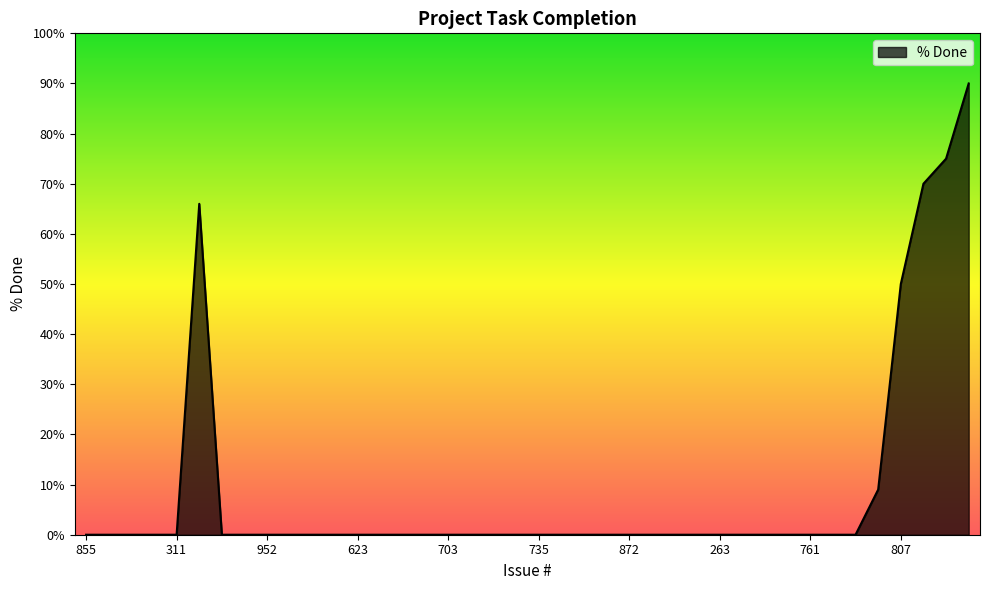

What is the difference between the maximum and minimum values?

90